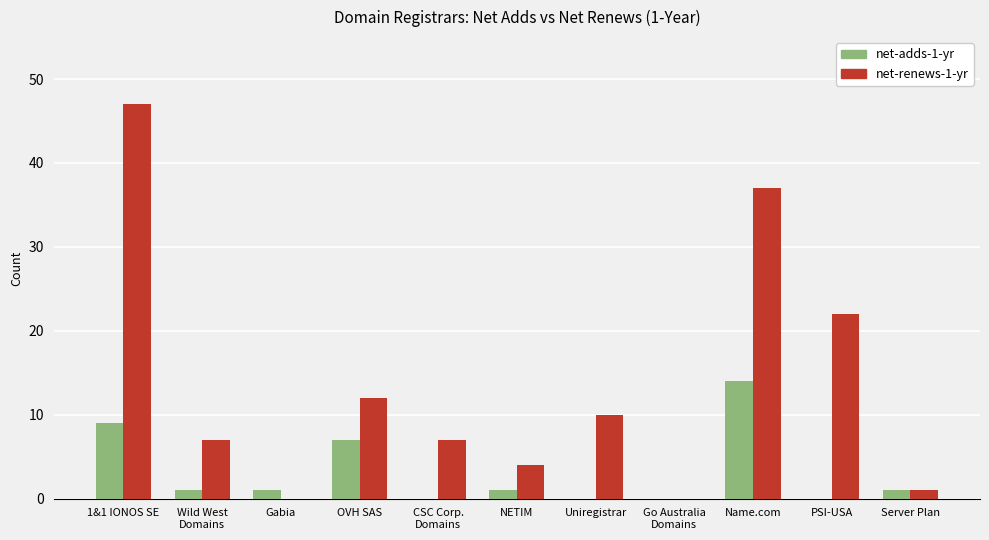

Which series has the largest total across all categories?

net-renews-1-yr